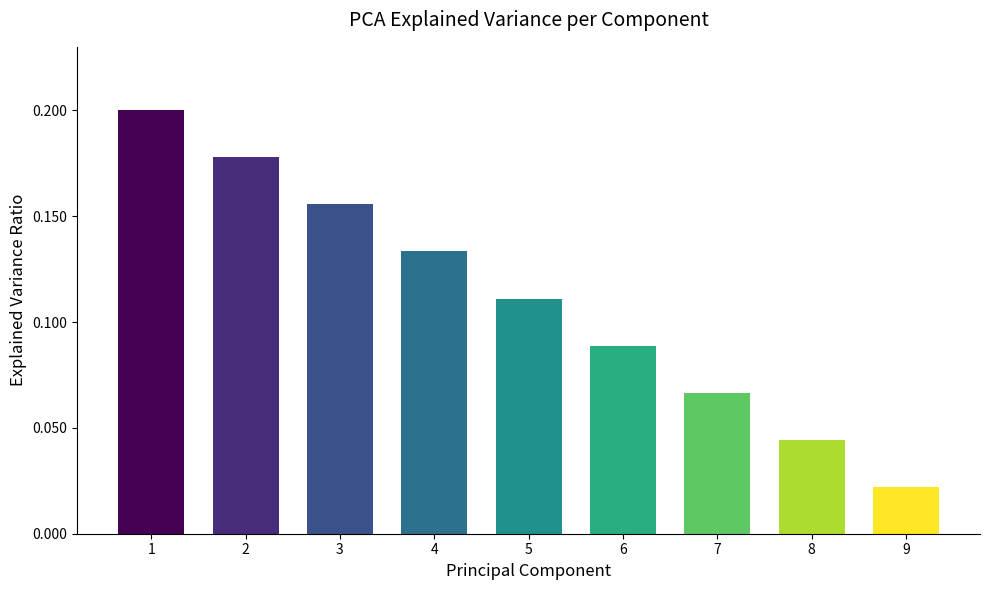

List the labels in order of value, smallest first.

9, 8, 7, 6, 5, 4, 3, 2, 1